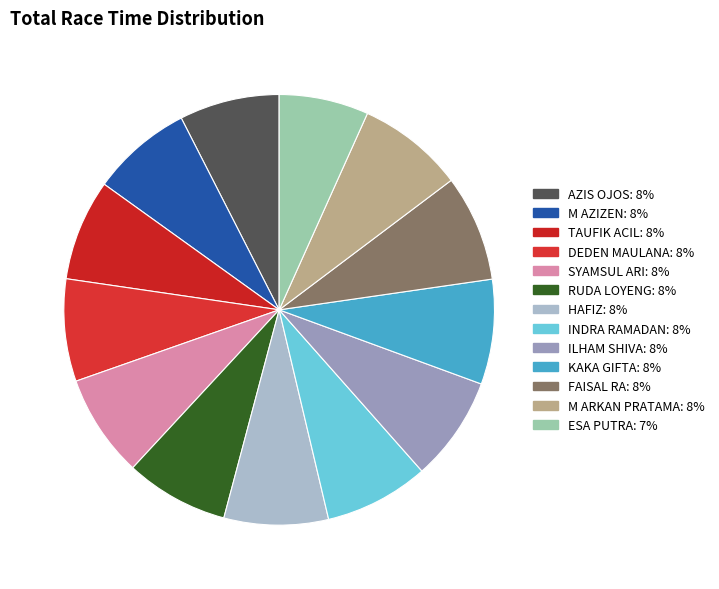

How many segments does this pie chart have?

13